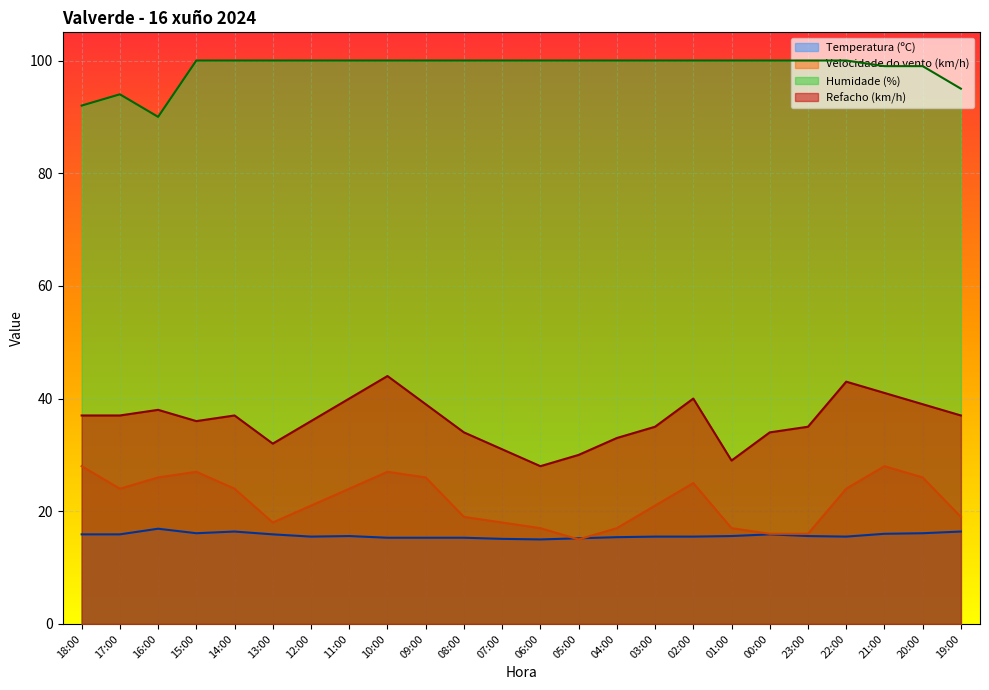

At which category is the sum across all series the highest?

10:00